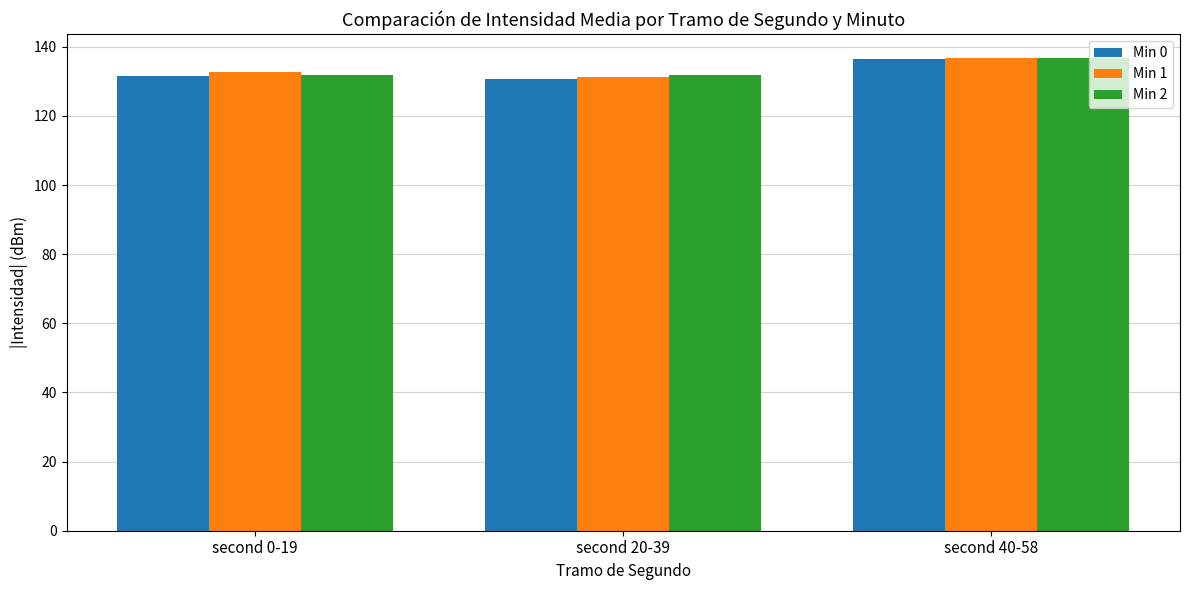

Is the value of Min 0 at second 0-19 greater than the value of Min 1 at second 0-19?

No